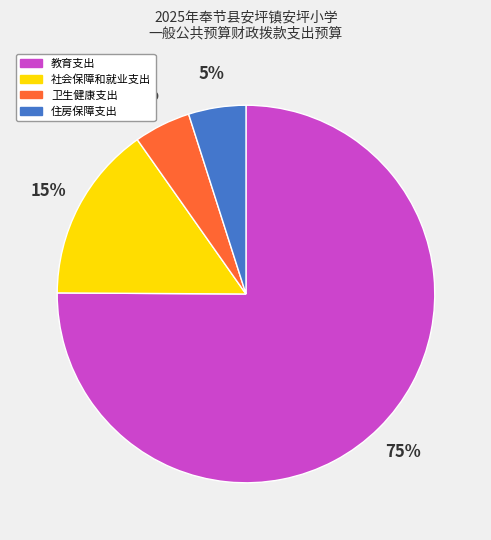

To the nearest percent, what is the difference between the largest and smallest slice percentages?

70%